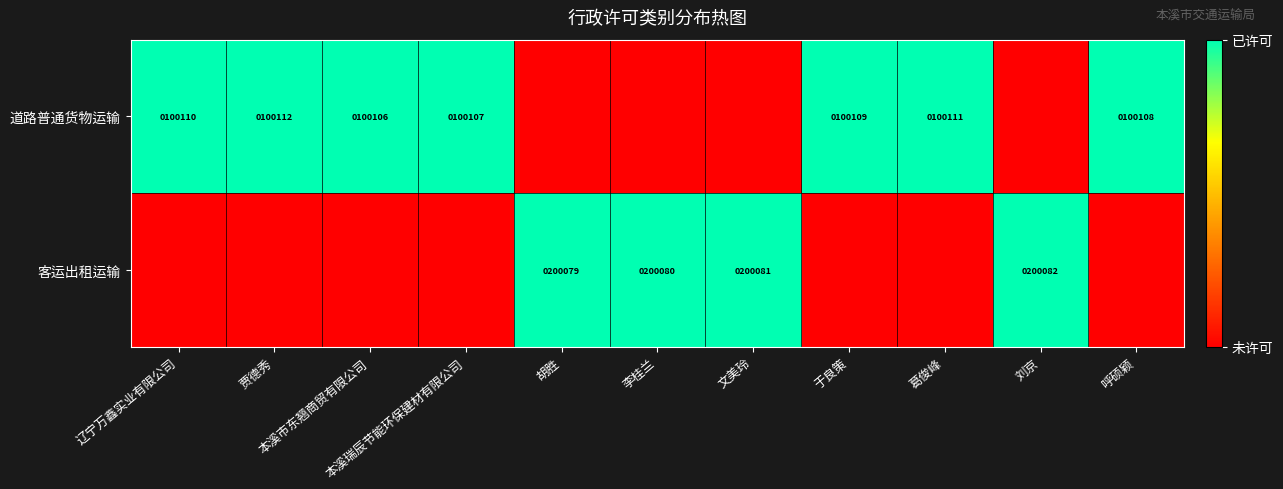

Which category has the lowest value across all series?

胡胜